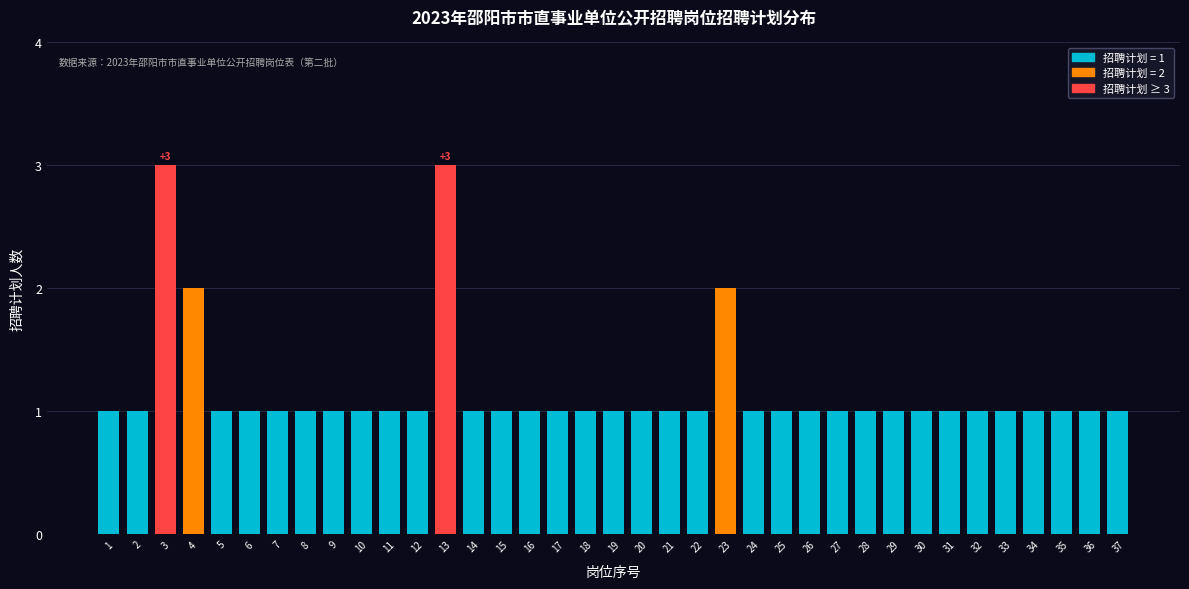

What is the sum of all values?

43